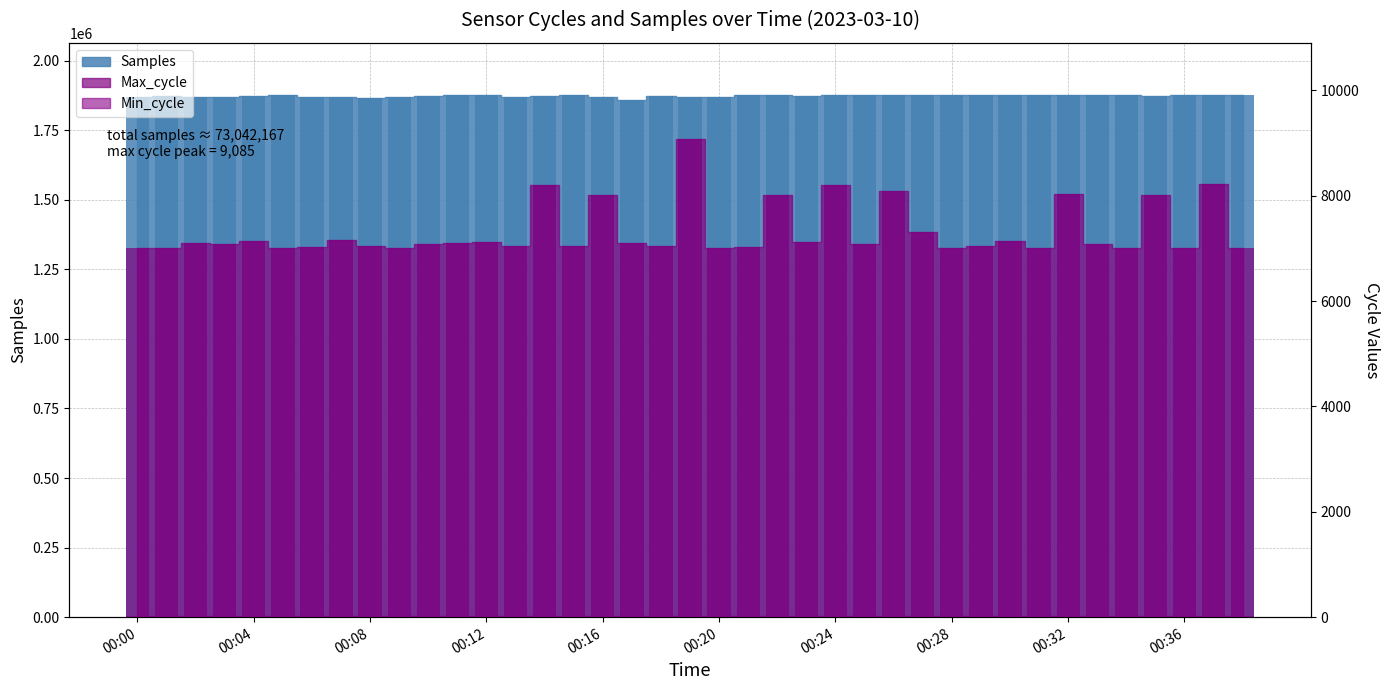

Reading right to left, what are all the values shown in this chart?

Samples: 1875794	1875505	1874919	1874337	1874793	1875255	1875402	1875374	1875510	1875837	1875857	1876011	1875787	1875597	1875694	1873295	1875959	1874534	1867778	1868303	1873732	1859730	1868125	1875926	1874338	1870365	1876015	1876044	1871249	1870679	1866631	1868170	1868889	1875681	1873883	1868948	1869968	1873509	1868744
Max_cycle: 7010	8216	7014	8020	7016	7085	8027	7006	7140	7042	7006	7317	8084	7089	8195	7125	8010	7029	7014	9085	7042	7093	8006	7043	8207	7054	7117	7093	7089	7006	7043	7153	7026	7005	7136	7089	7093	7007	7010
Min_cycle: 28	28	28	28	28	28	28	28	28	28	28	28	28	28	28	28	28	28	29	29	28	29	29	28	28	28	28	28	28	28	29	29	28	28	28	29	28	28	29